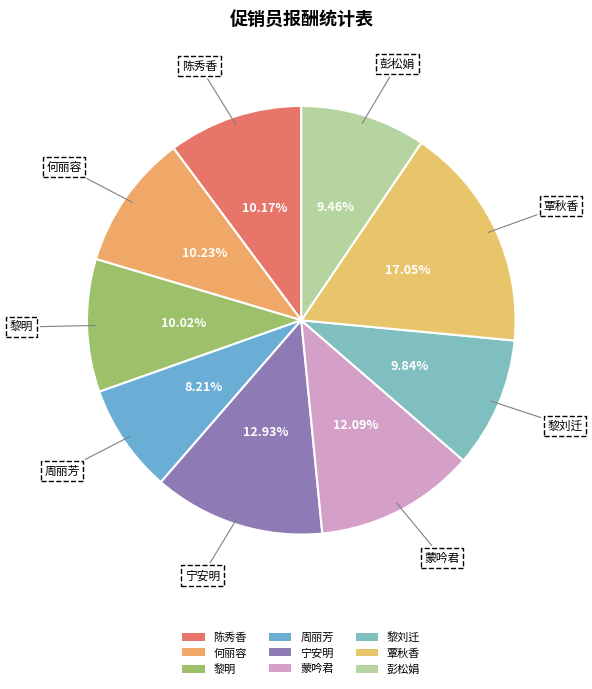

Count the number of slices in the pie.

9